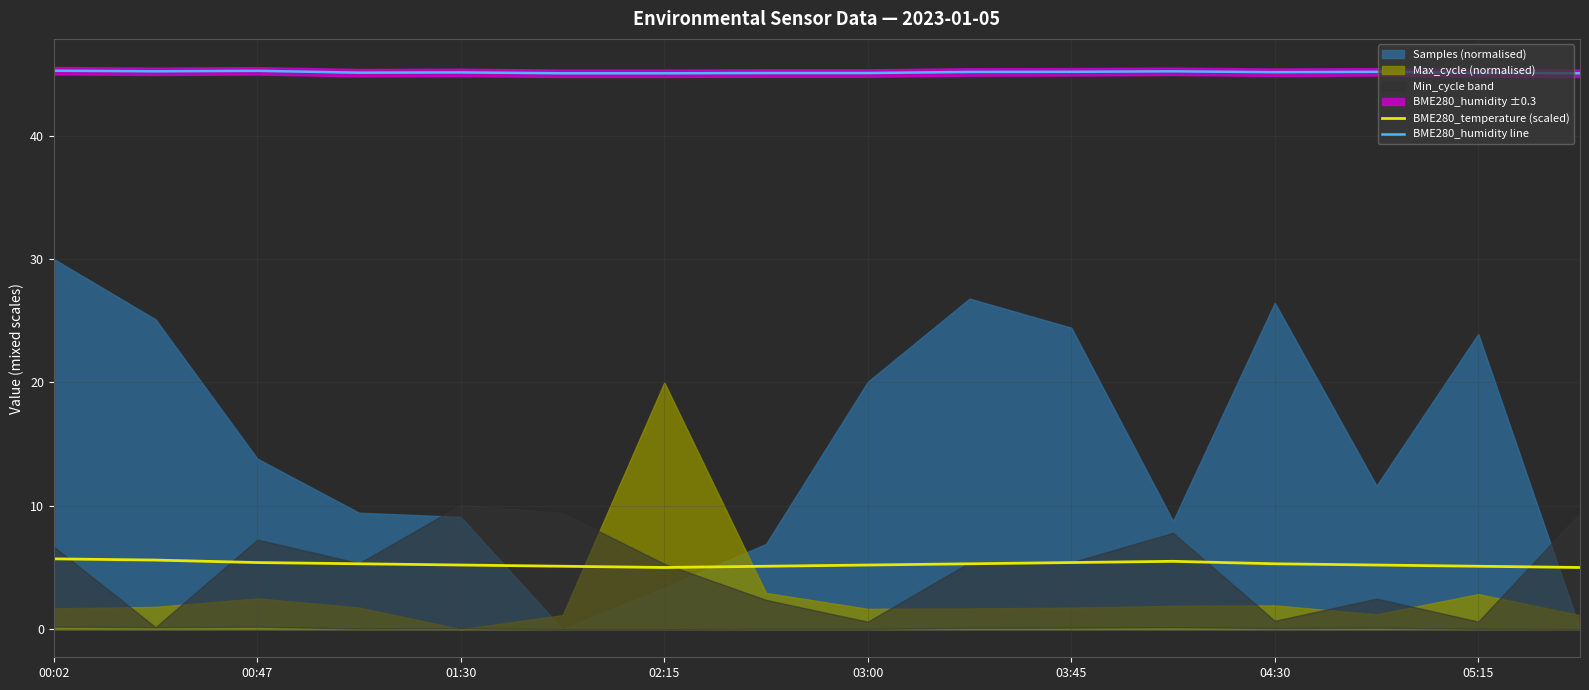

True or false: BME280_temperature (scaled) and BME280_humidity line intersect in this chart.

False